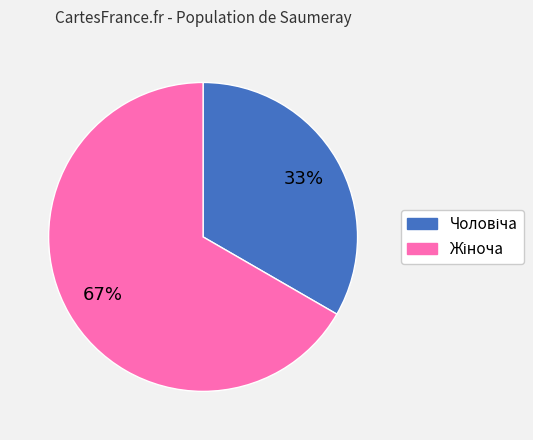

To the nearest percent, what is the average slice percentage?

50%